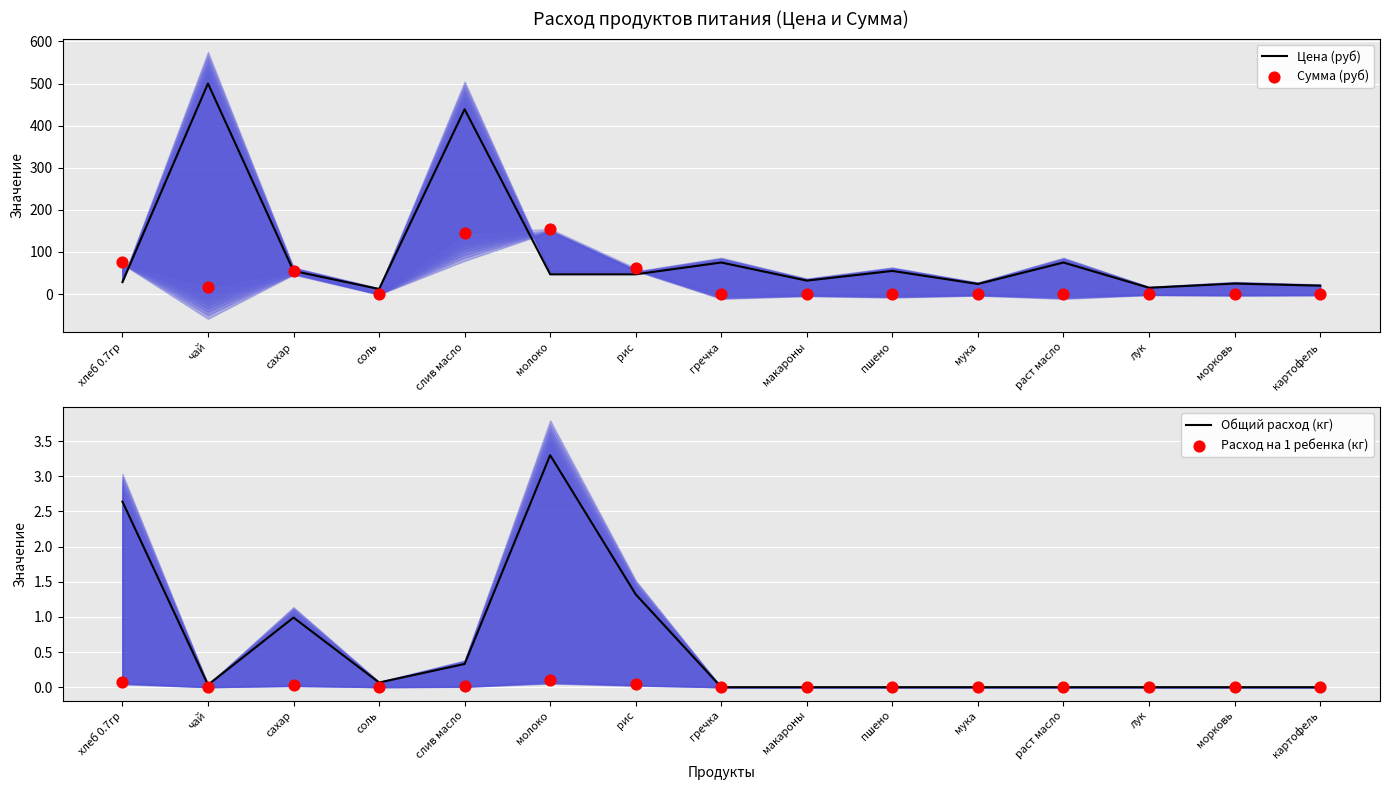

Which series reaches the maximum Y coordinate?

Цена (руб)